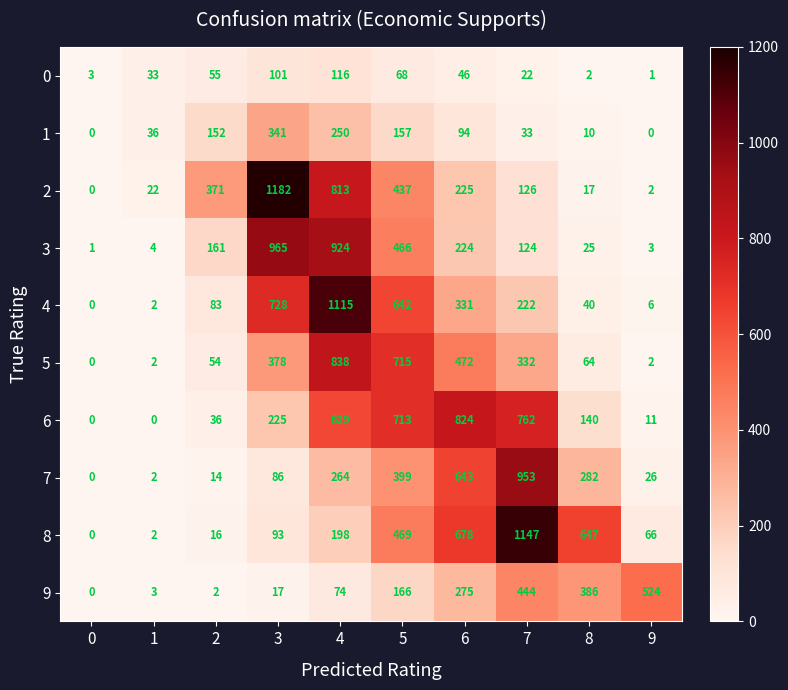

Which label corresponds to the largest value in the chart?

3